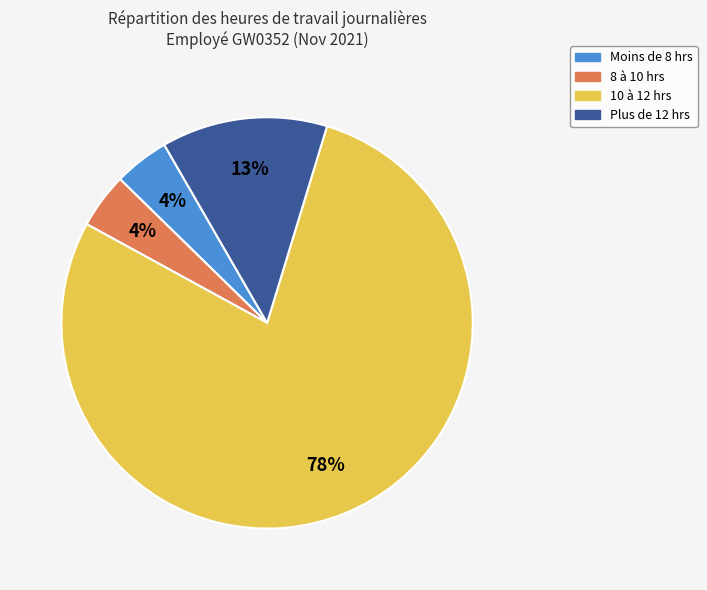

To the nearest percent, what is the average slice percentage?

25%